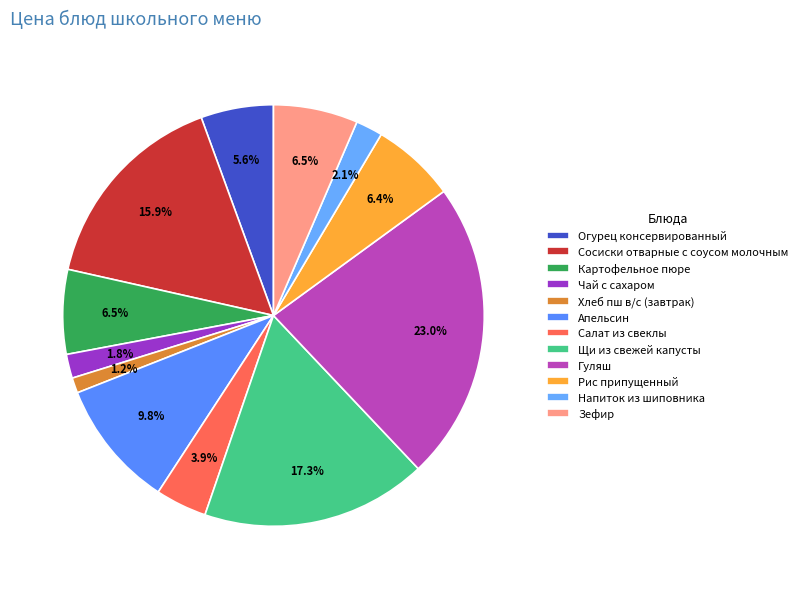

Is the sum of Щи из свежей капусты and Зефир greater than half?

No